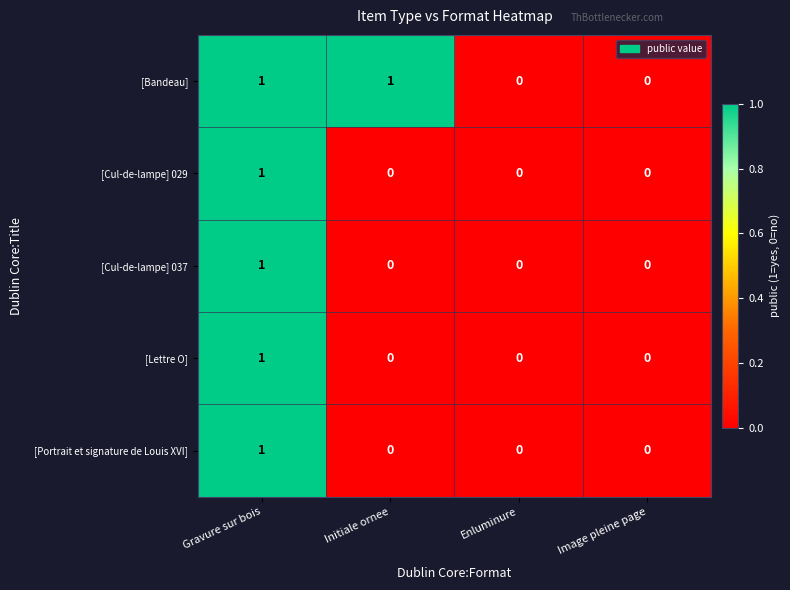

The value of [Cul-de-lampe] 029 at Initiale ornee is 0. True or false?

True